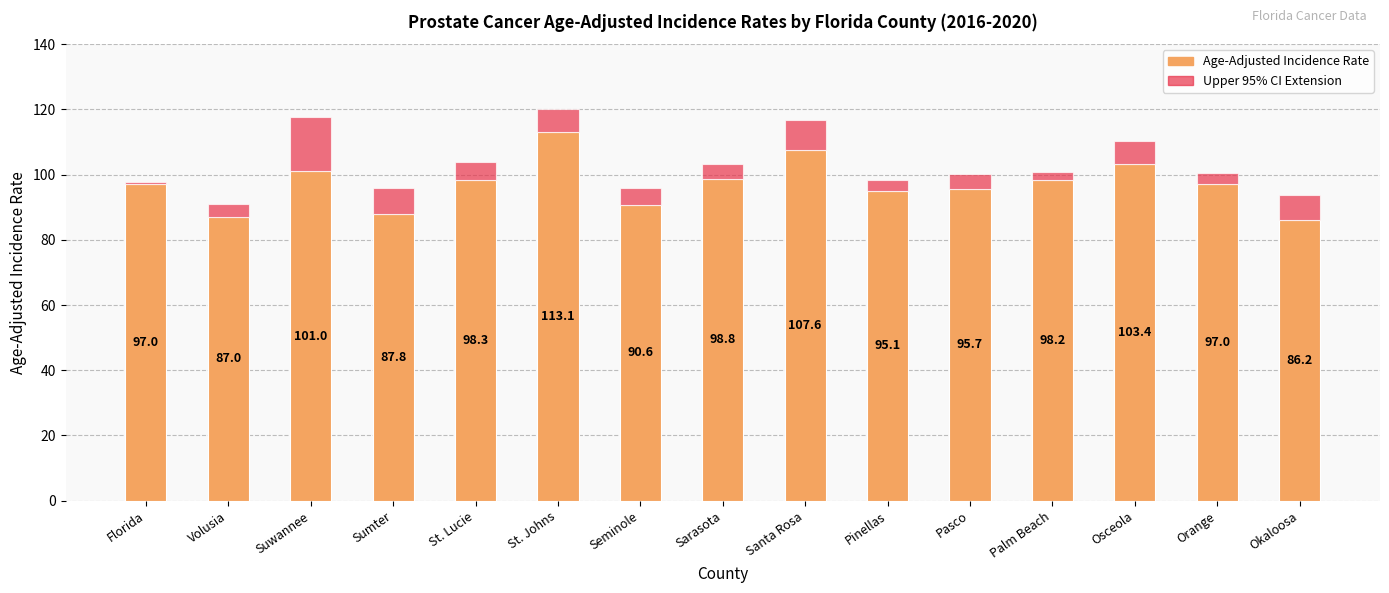

What is the total value across all series at Orange?

100.5